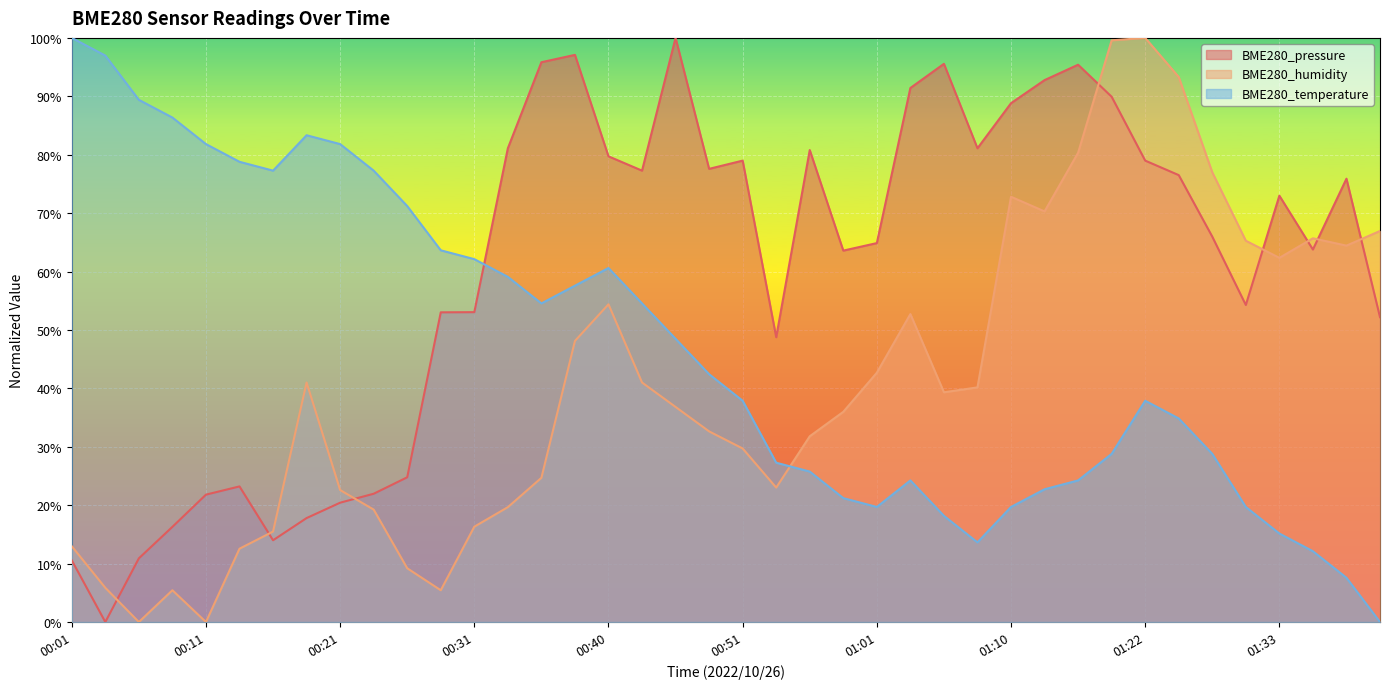

Rank the series by their average value, from lowest to highest.

BME280_humidity, BME280_temperature, BME280_pressure